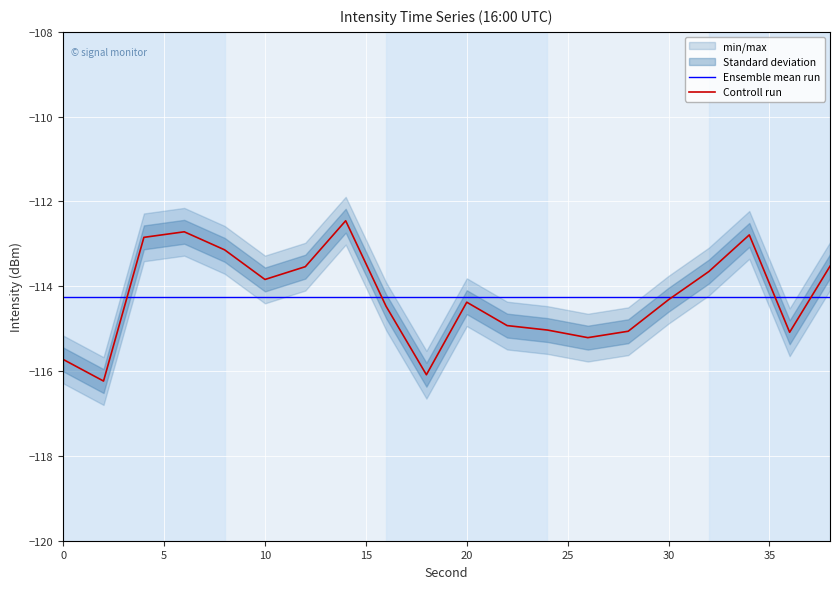

What is the minimum value for Ensemble mean run?

-114.3